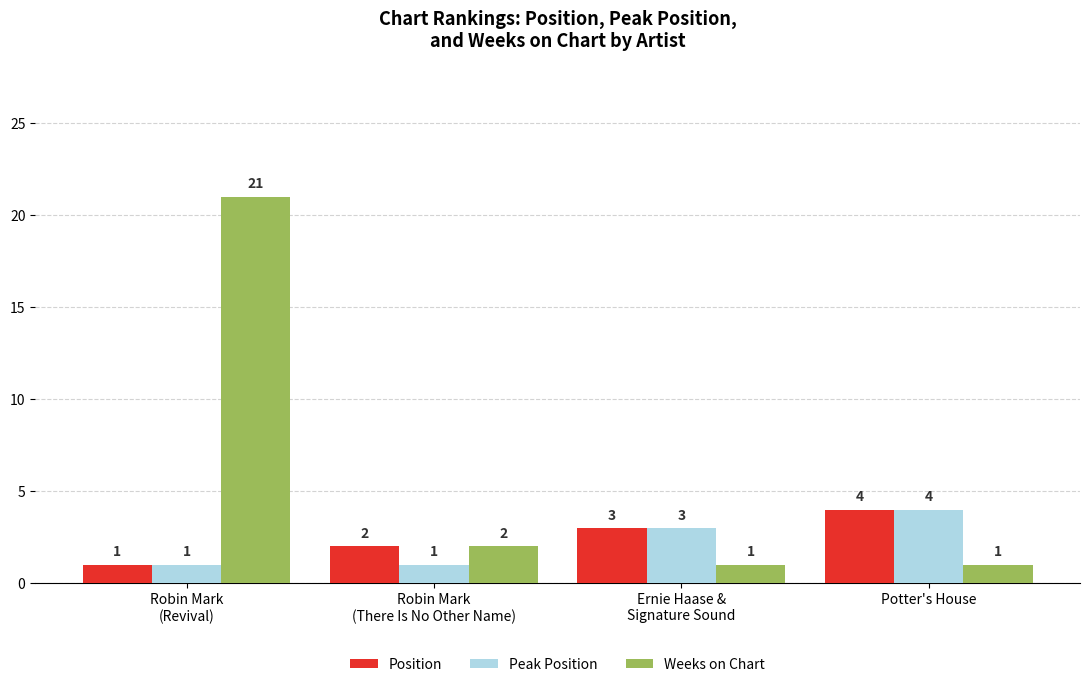

The Position series shows 3 at Ernie Haase &
Signature Sound. True or false?

True